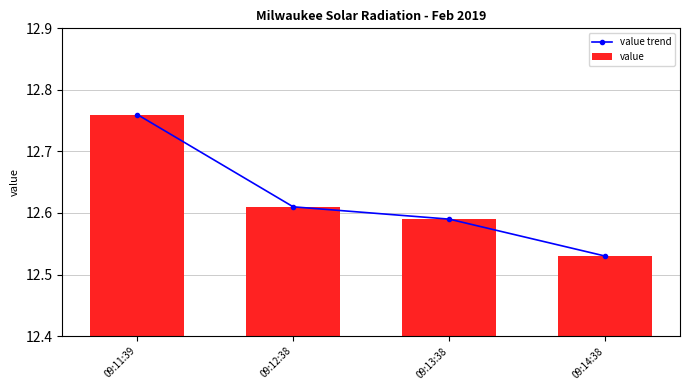

At 09:13:38, list the series in order from smallest to largest.

value trend, value